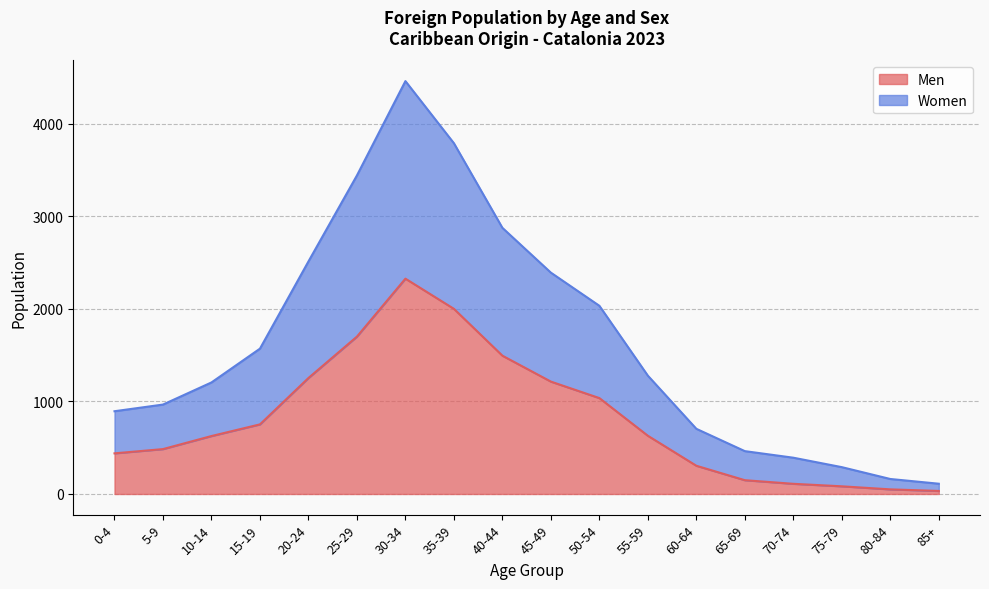

What is the average value of the Men series?

816